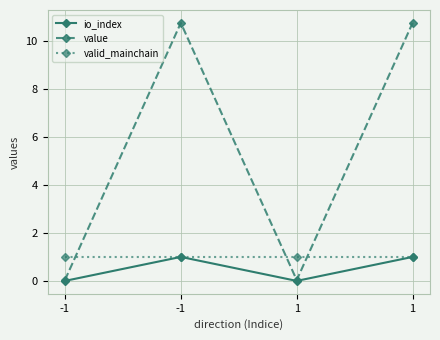

True or false: io_index has a value of 0.6 at 1.

False